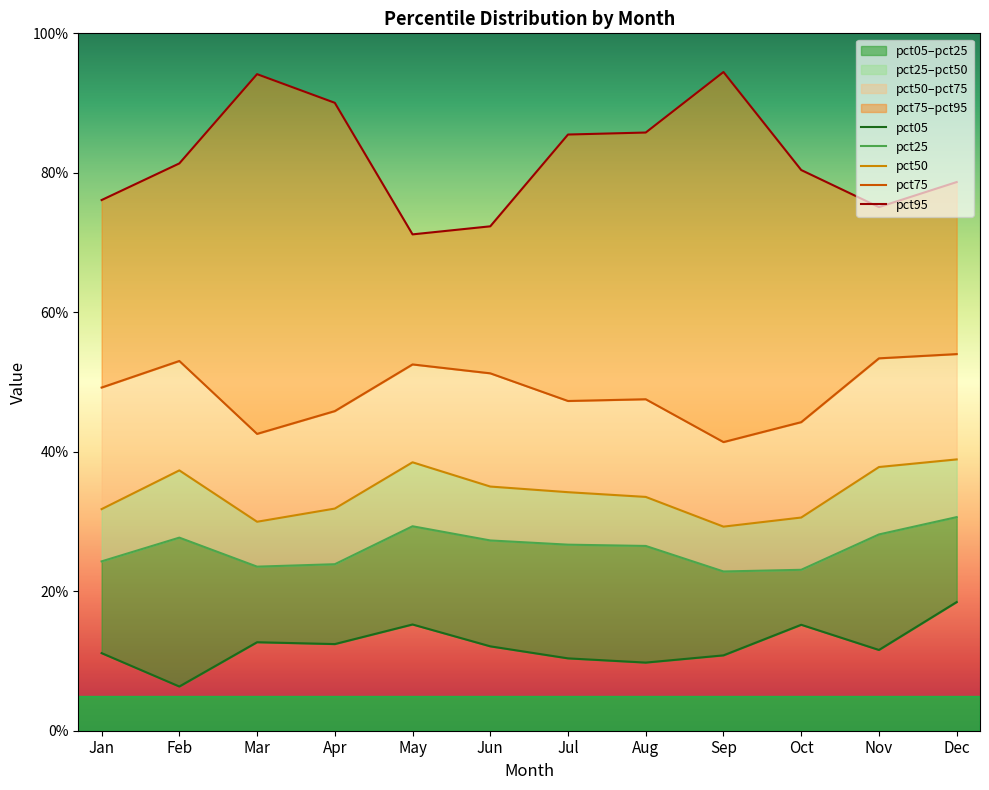

What value does the pct50 series have at Aug?

0.3